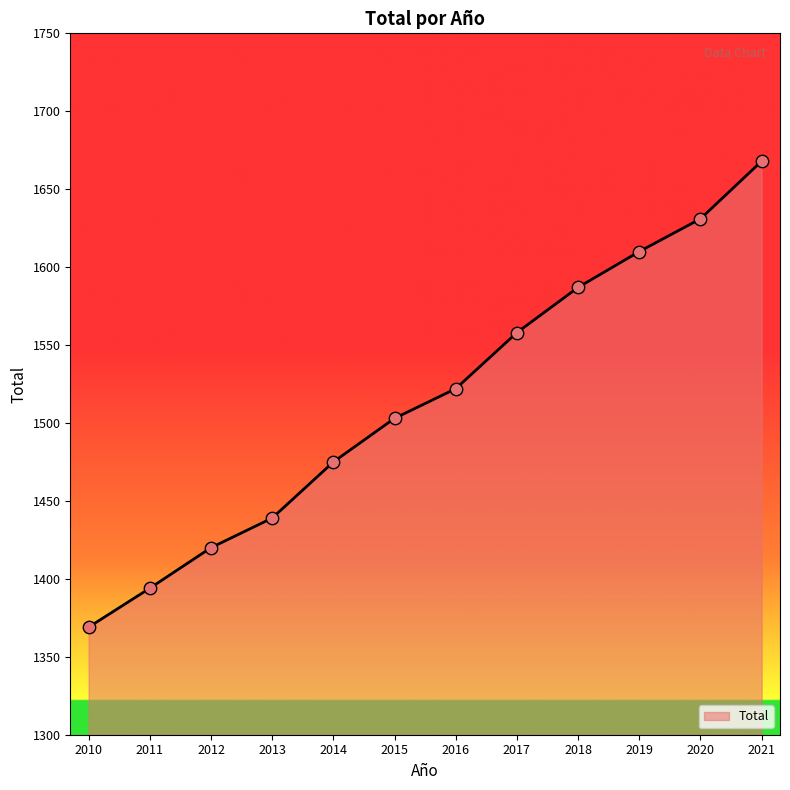

Which has a higher value, 2014 or 2020?

2020